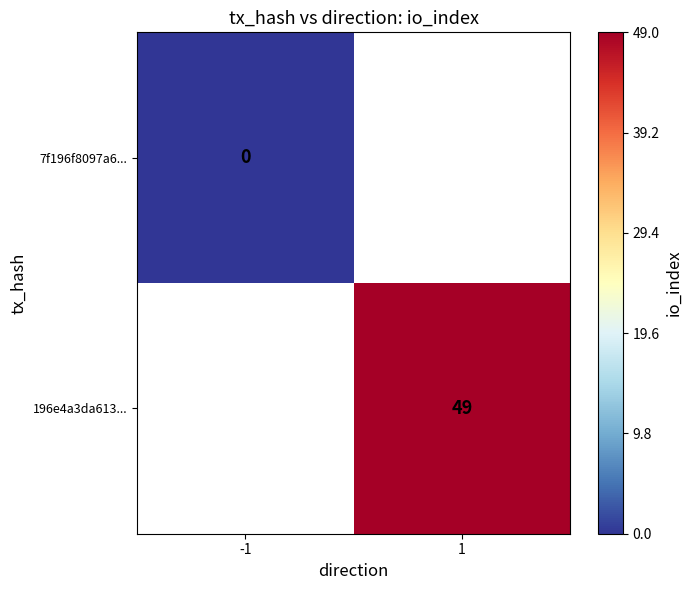

Is it true that 196e4a3da613... equals 27 at 1?

False